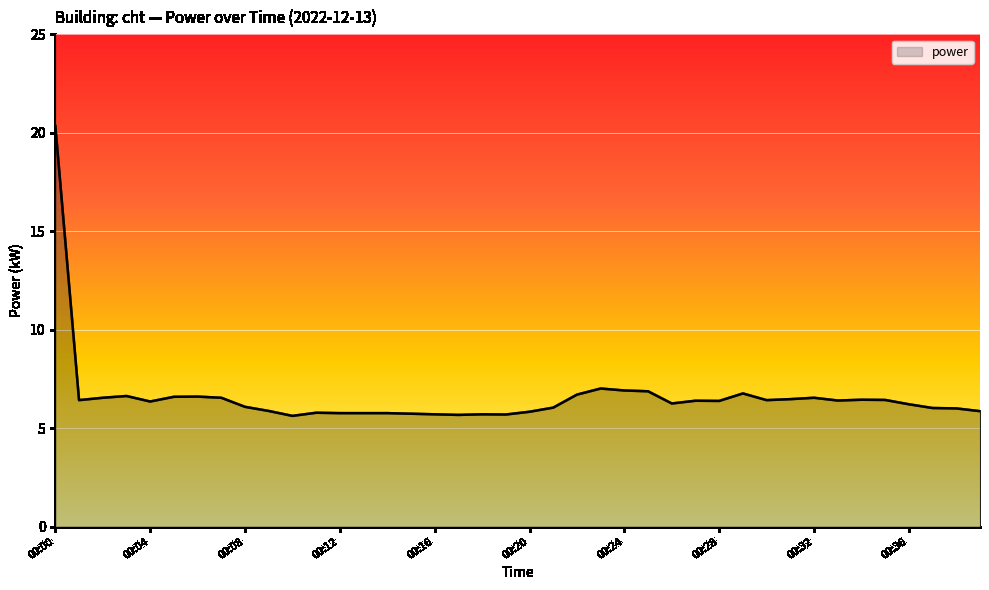

What is the difference between the maximum and minimum values?

14.7